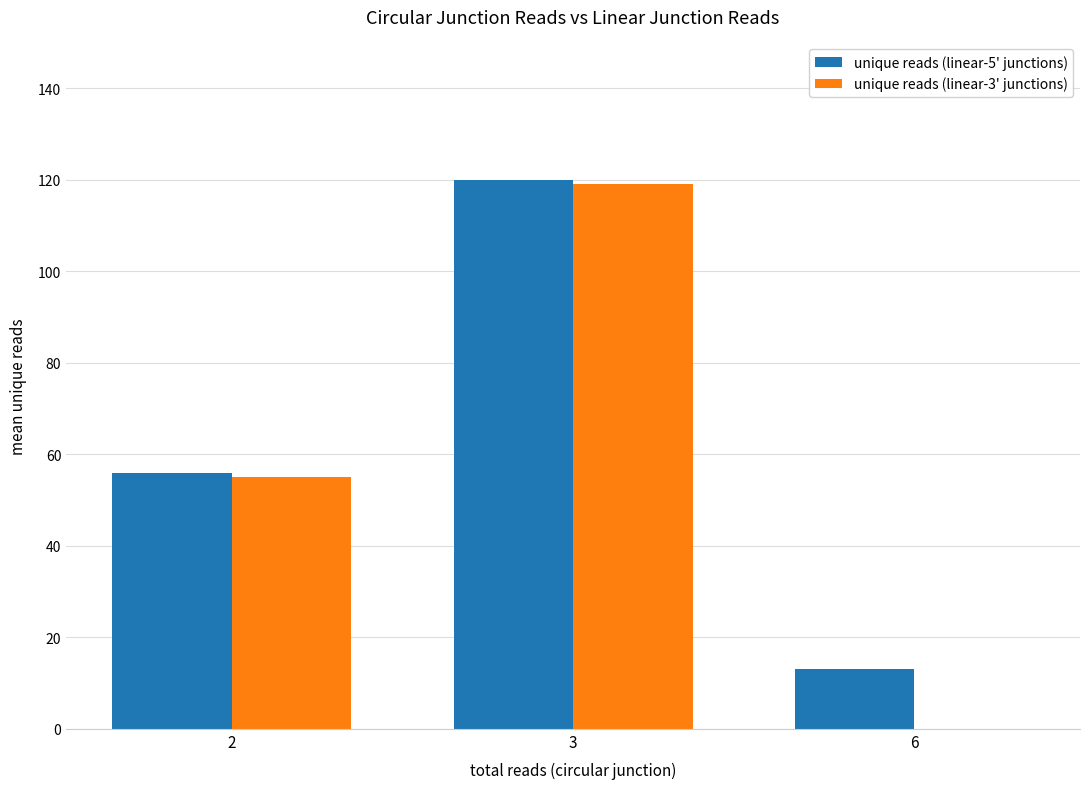

What is the total value across all series at 6?

13